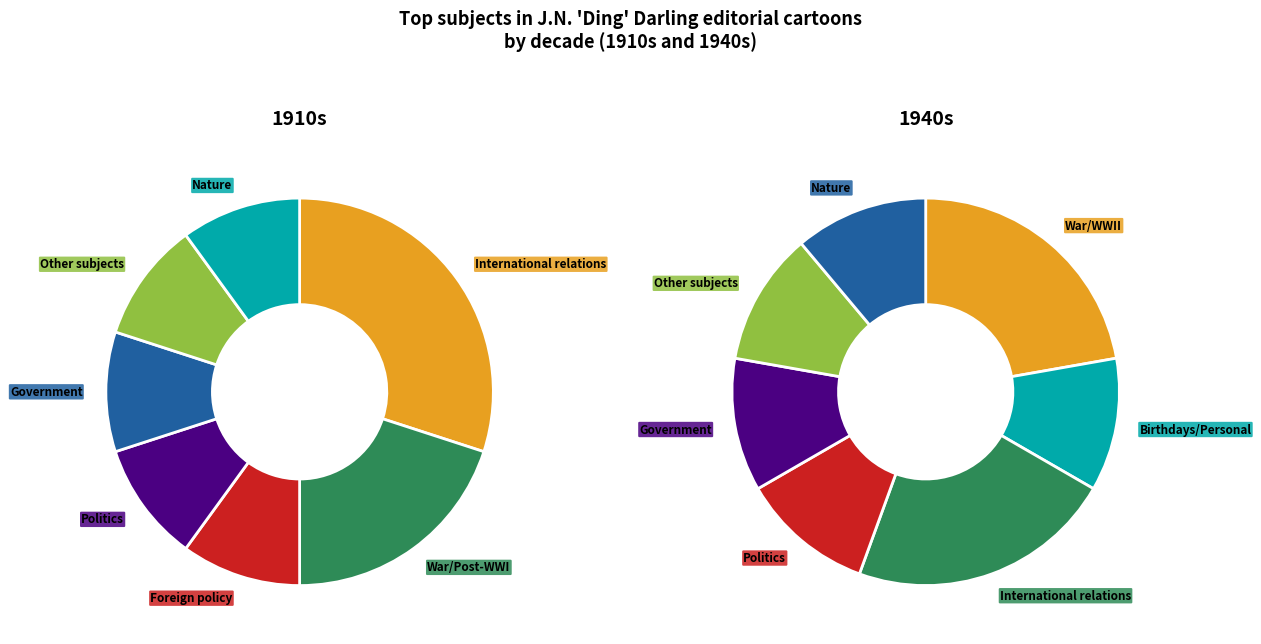

Count the number of slices in the pie.

7